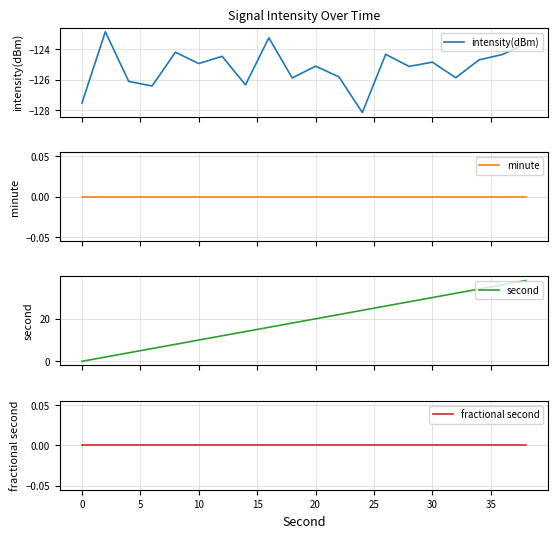

What is the highest value of the intensity(dBm) series?

-122.8